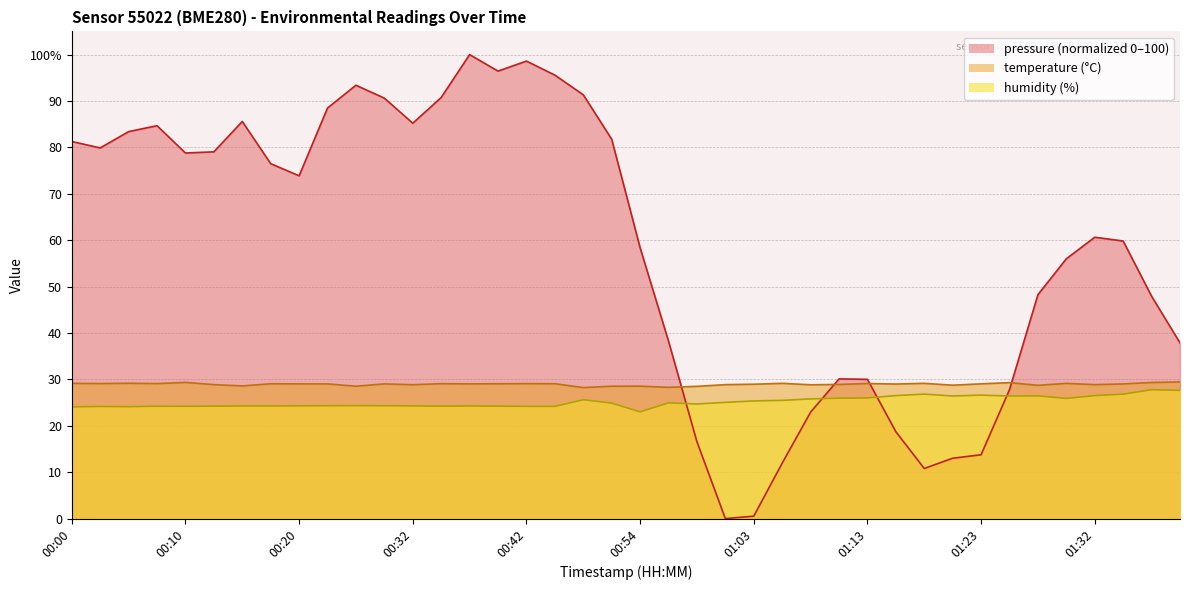

What is the highest value of the temperature series?

29.4